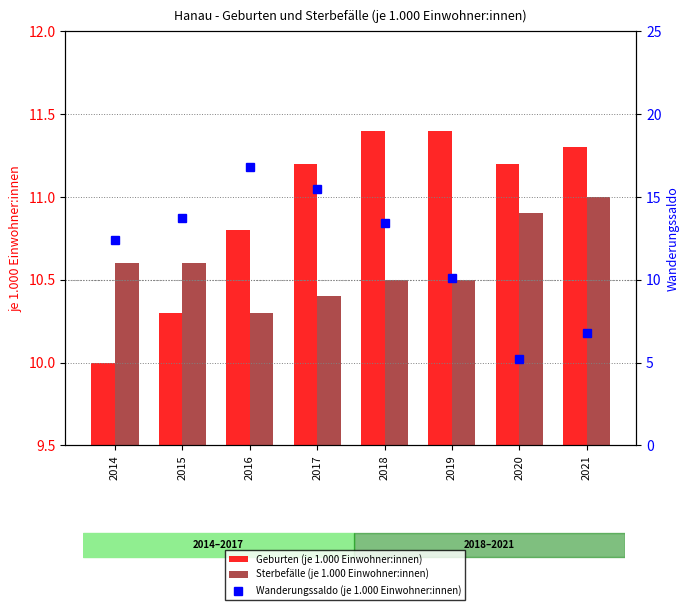

At which category does the chart reach its minimum across all series?

2020